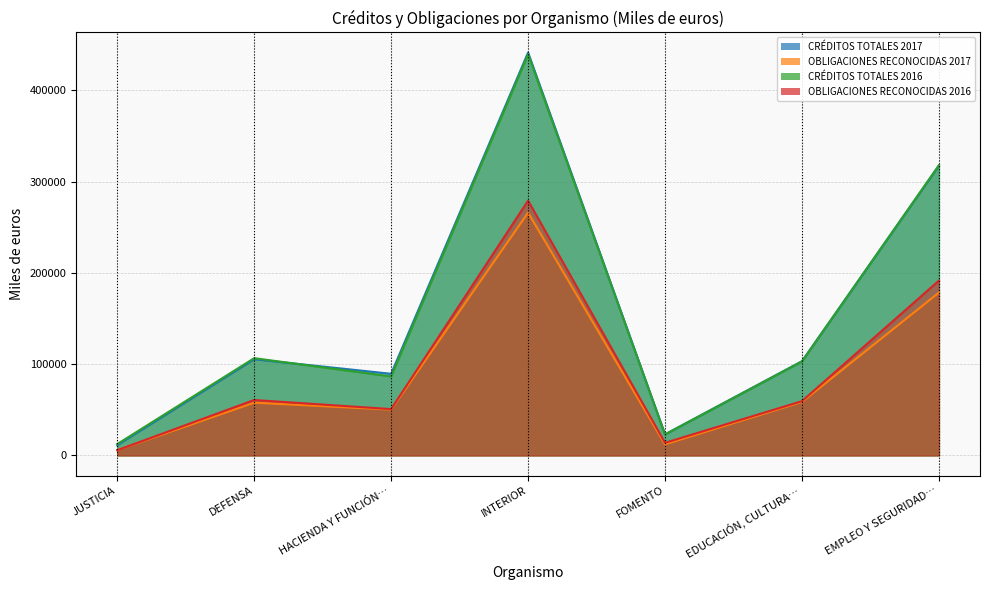

What is the total value across all series at JUSTICIA?

35213